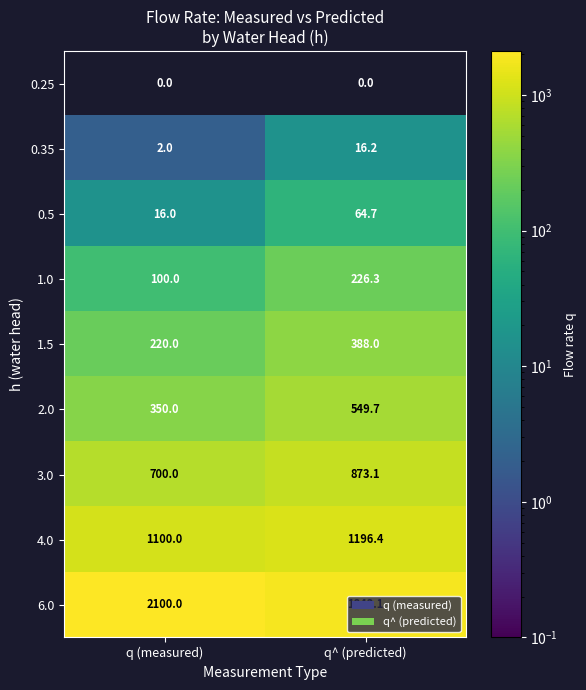

At q (measured), list the series in order from largest to smallest.

6.0, 4.0, 3.0, 2.0, 1.5, 1.0, 0.5, 0.35, 0.25